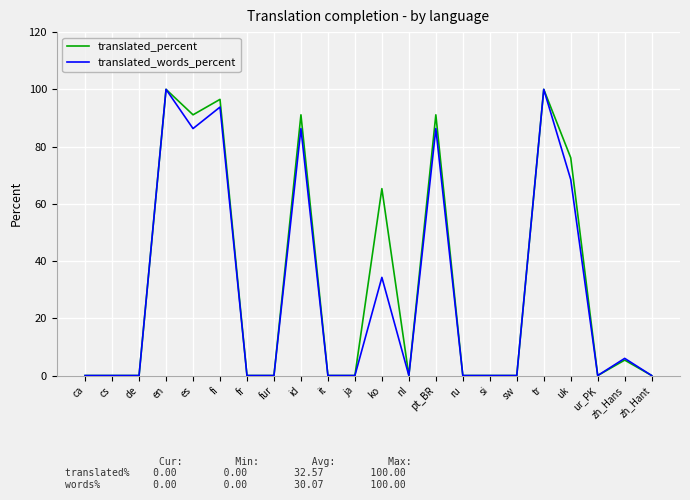

The translated_words_percent series shows -45.2 at nl. True or false?

False